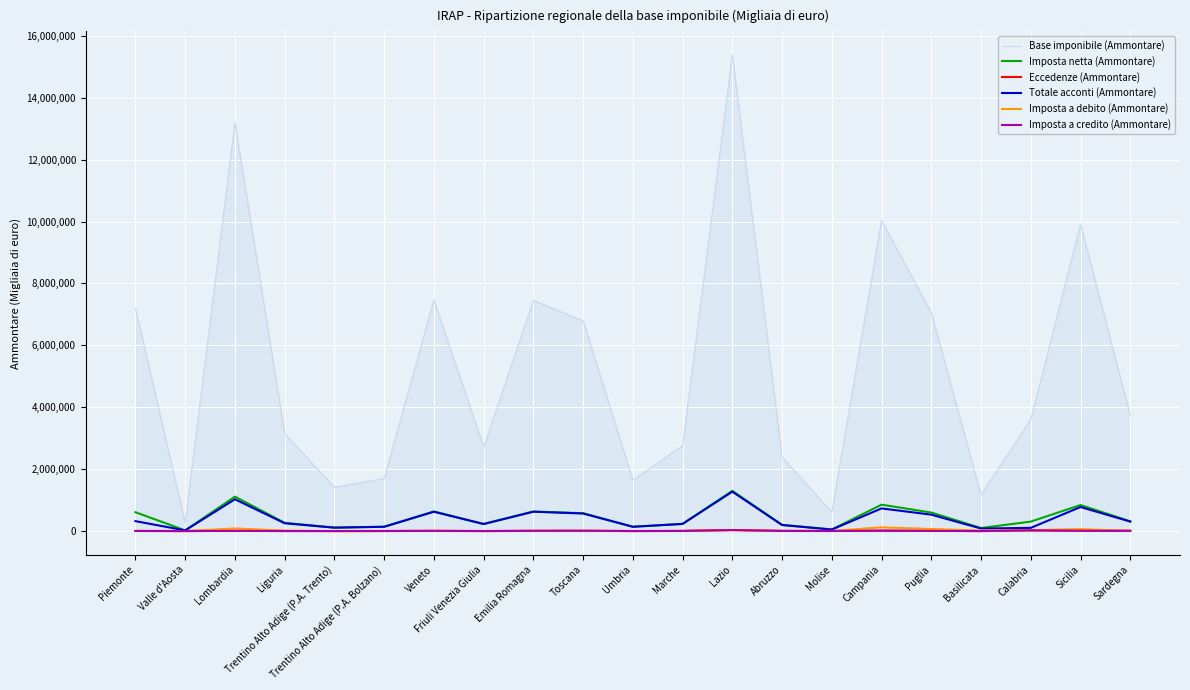

True or false: Base imponibile (Ammontare) has a value of 1370230 at Liguria.

False